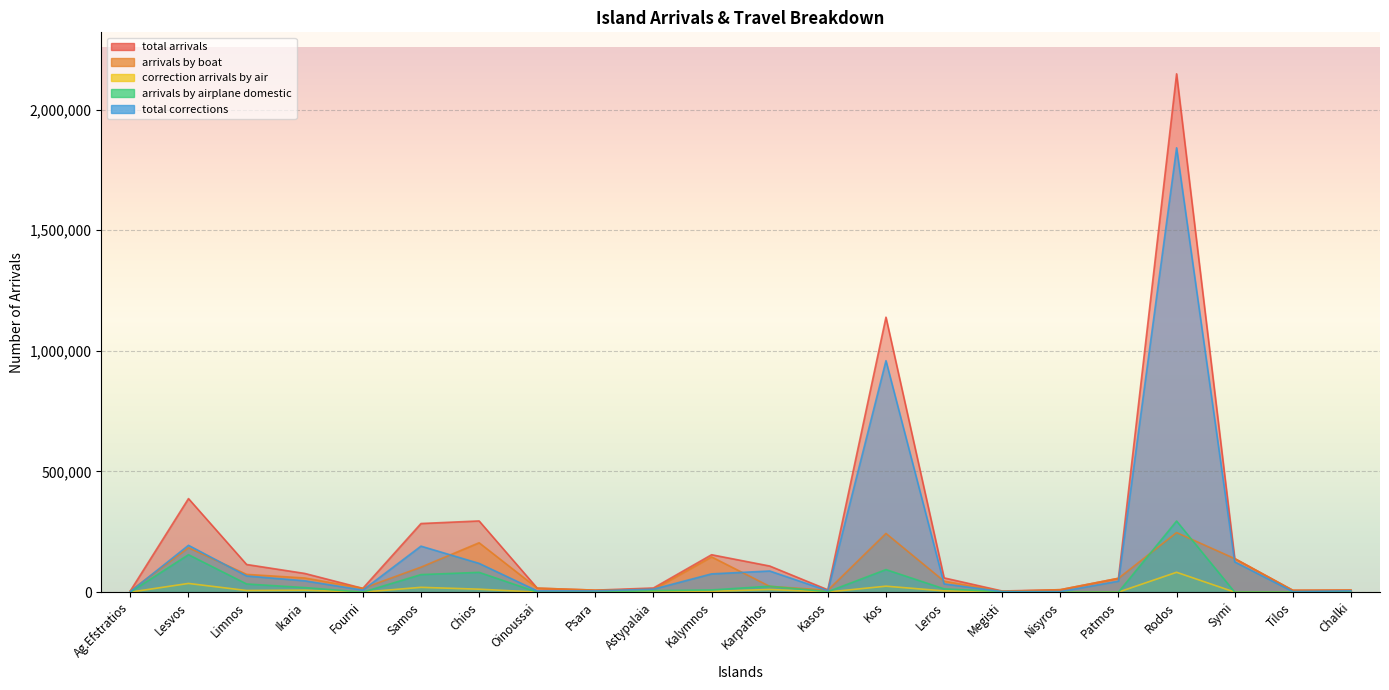

True or false: arrivals by boat has more than 1 interior local peaks.

True